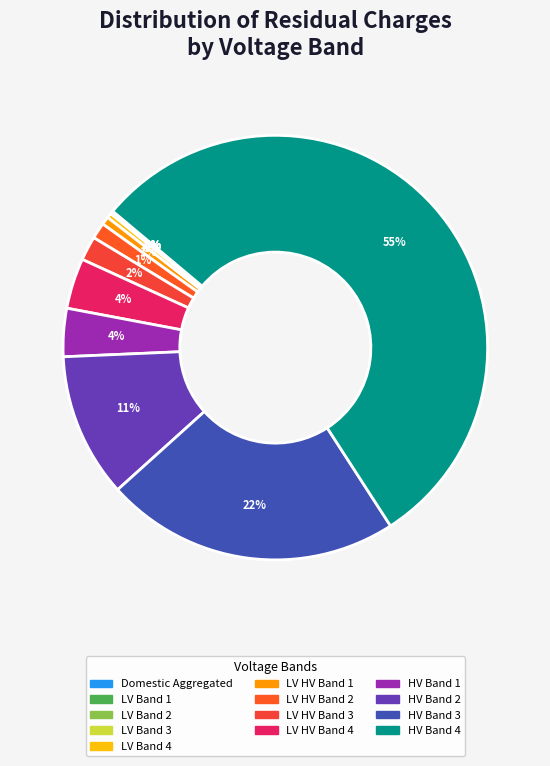

What is the smallest slice in the pie chart?

Domestic Aggregated